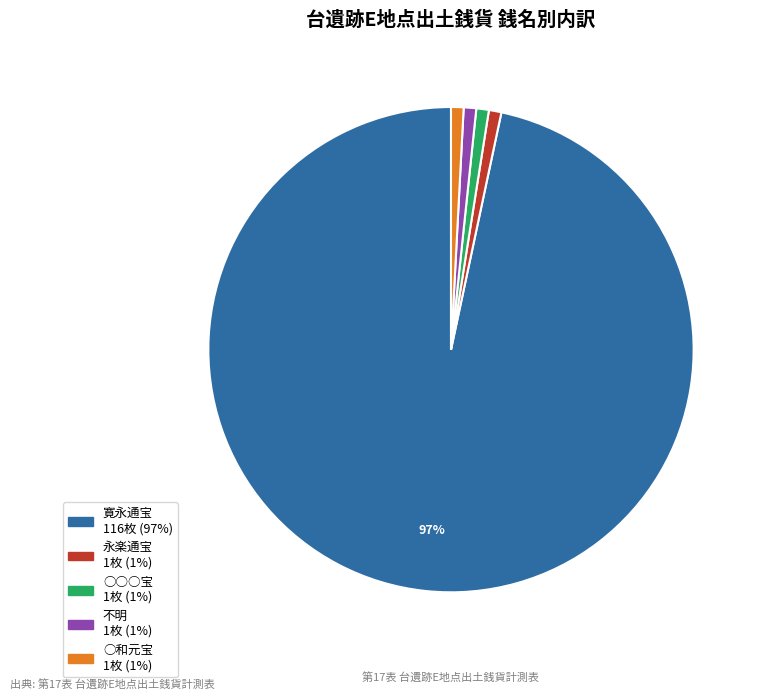

The ○和元宝 slice represents 11% of the pie. True or false?

False